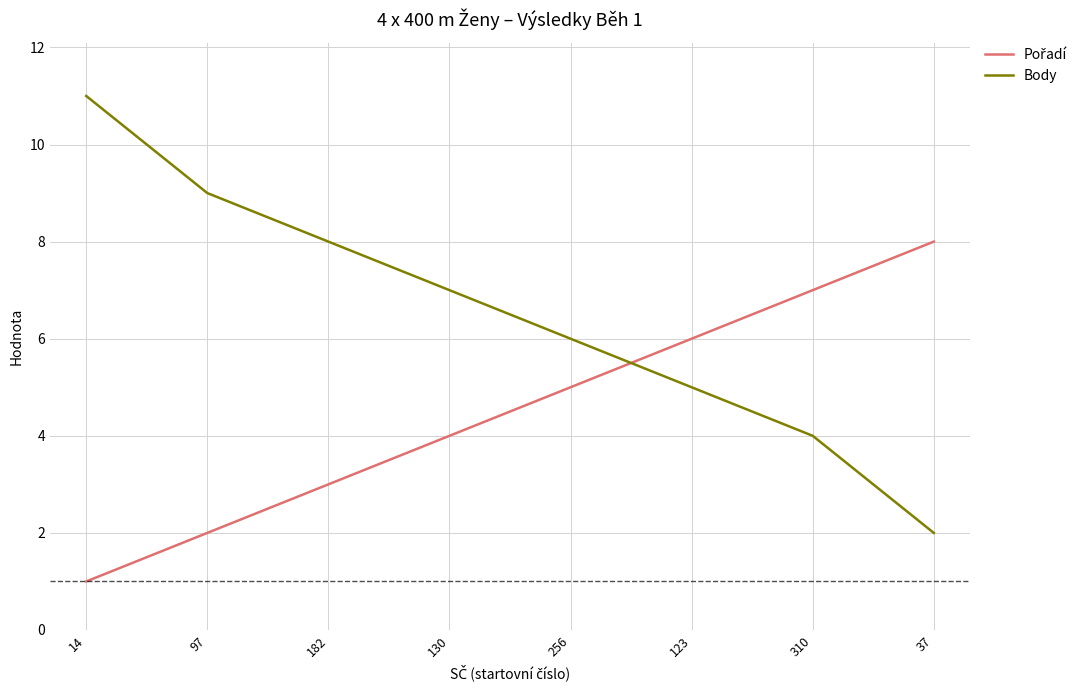

What is the difference between the highest and lowest values at 14?

10